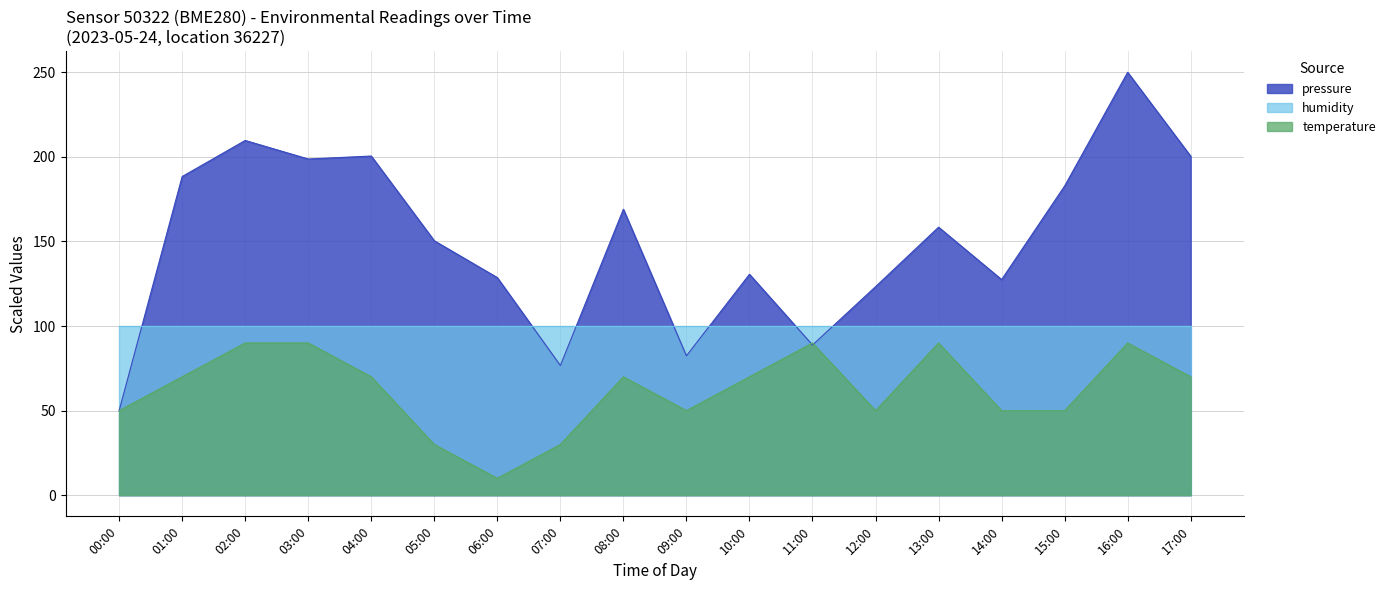

In pressure, how many points are higher than both neighbors (excluding endpoints)?

6